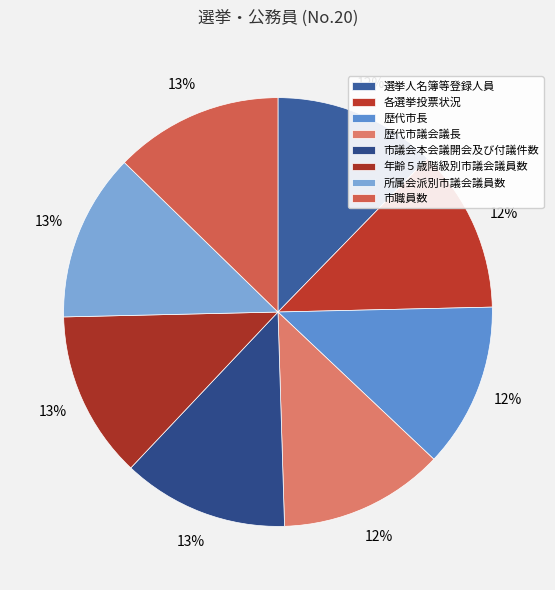

The 所属会派別市議会議員数 slice represents 25% of the pie. True or false?

False